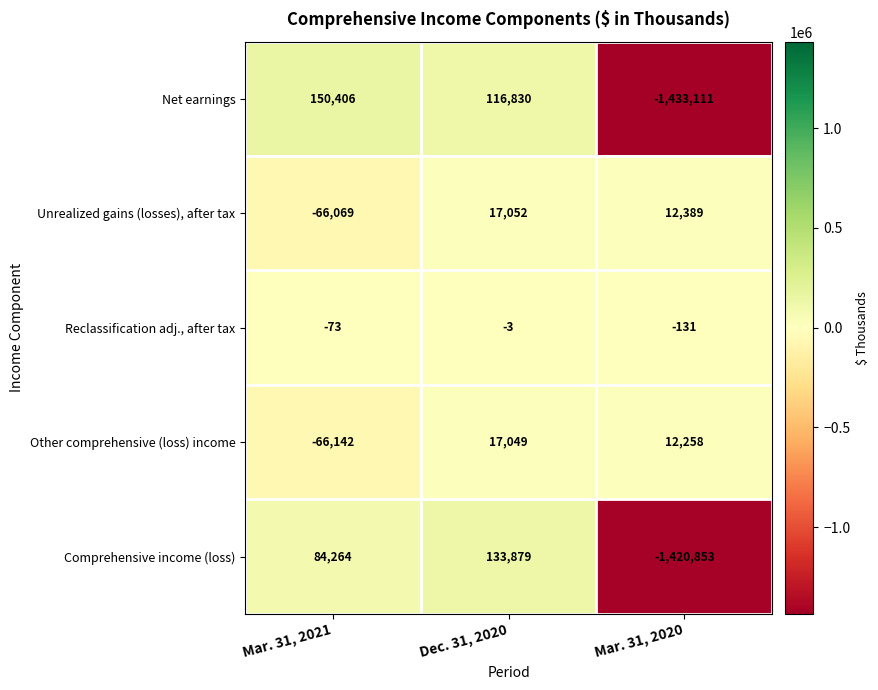

What is the greatest value displayed?

150406